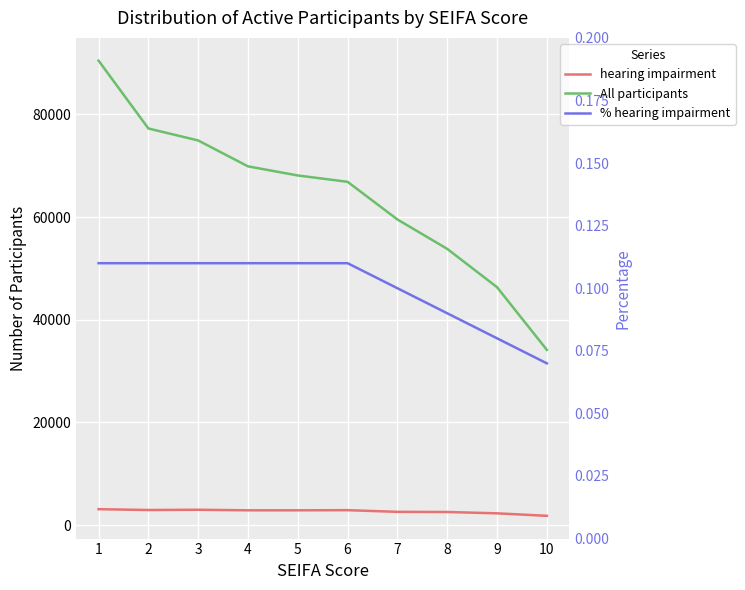

At which category does hearing impairment reach its first local valley?

2